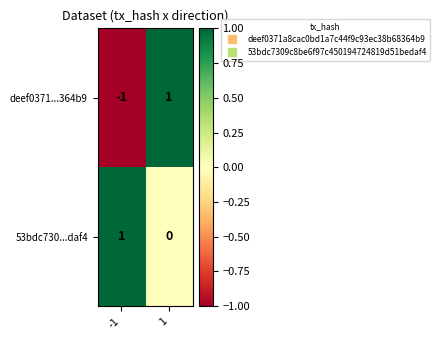

How many distinct data groups are displayed?

2